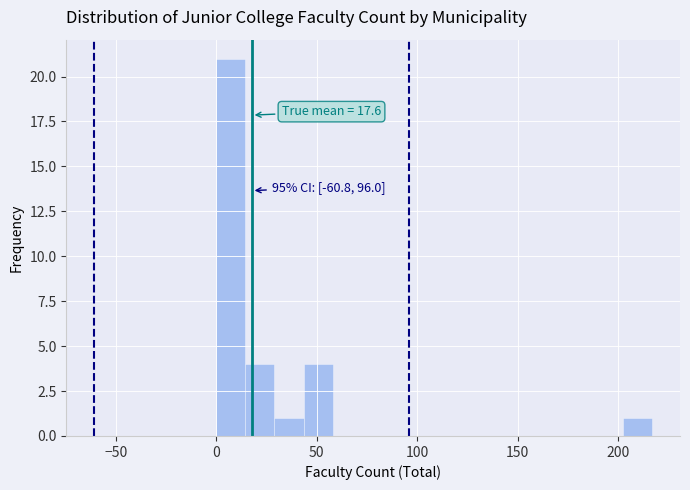

Read against the x-axis, roughly where is the centre of the tallest bar?

5